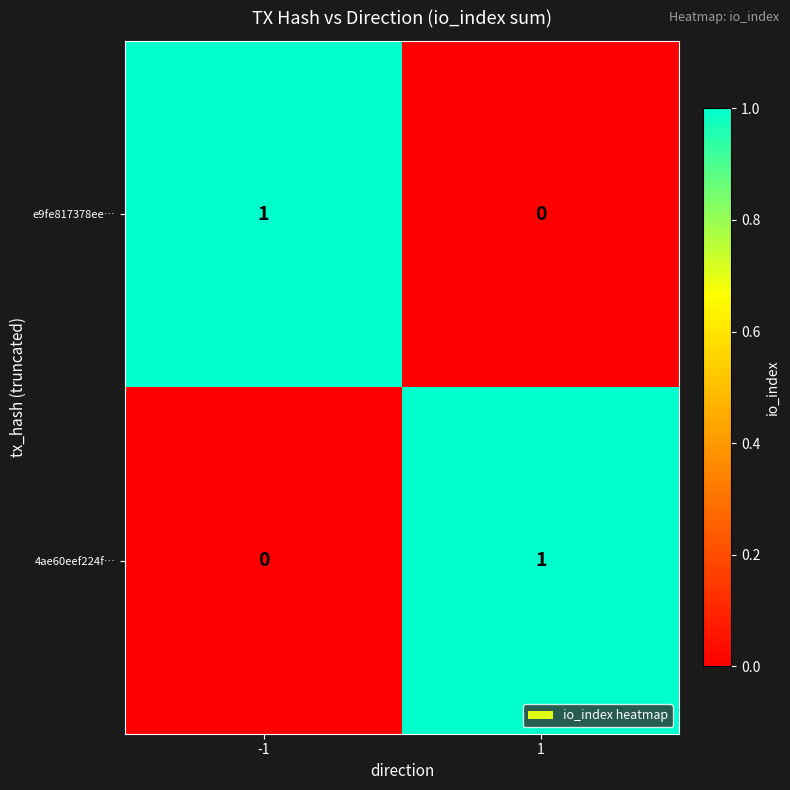

List the labels in order of e9fe817378ee… value, smallest first.

1, -1